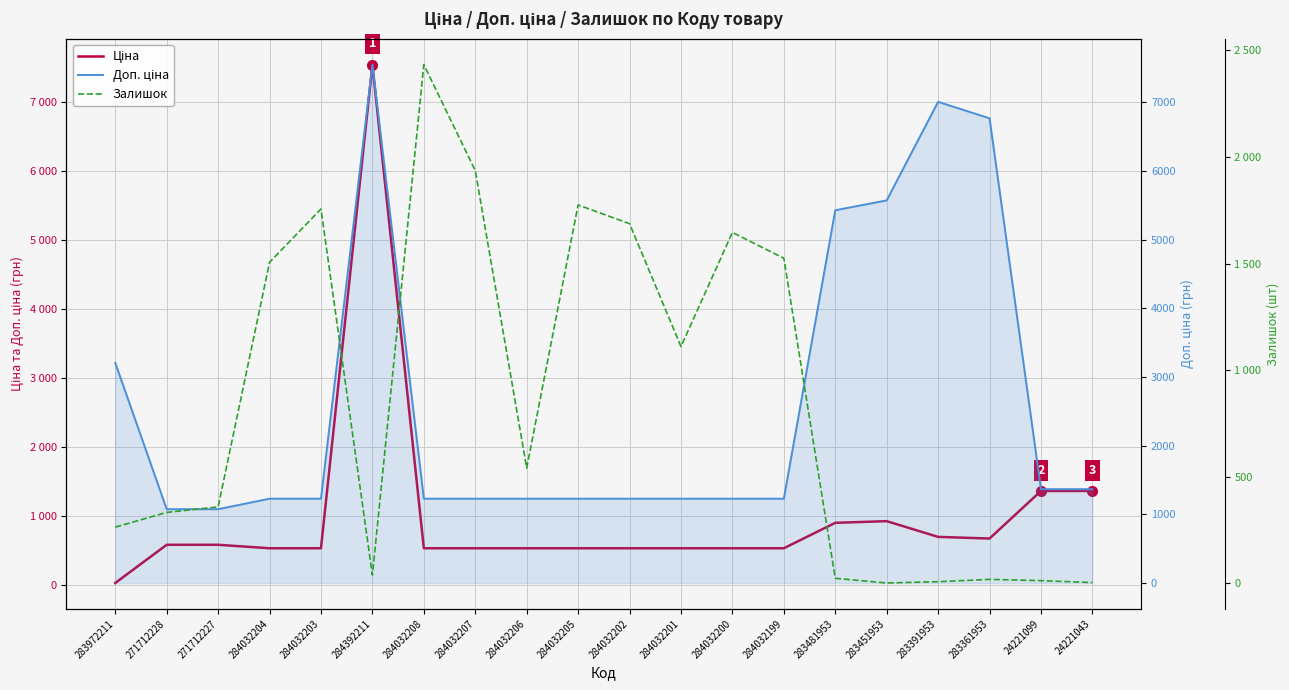

Between which two adjacent categories do Ціна and Залишок first intersect?

283972211 and 271712228